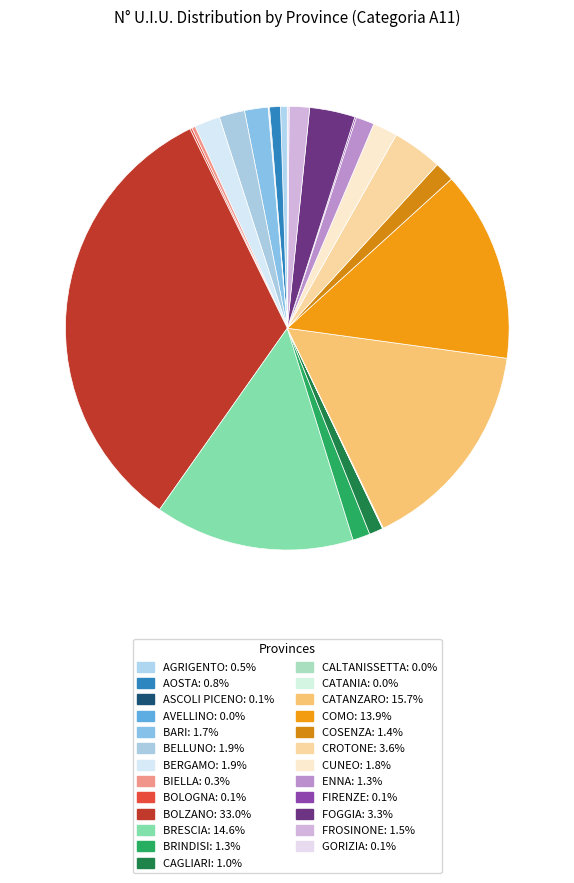

The FROSINONE slice represents 1% of the pie. True or false?

True